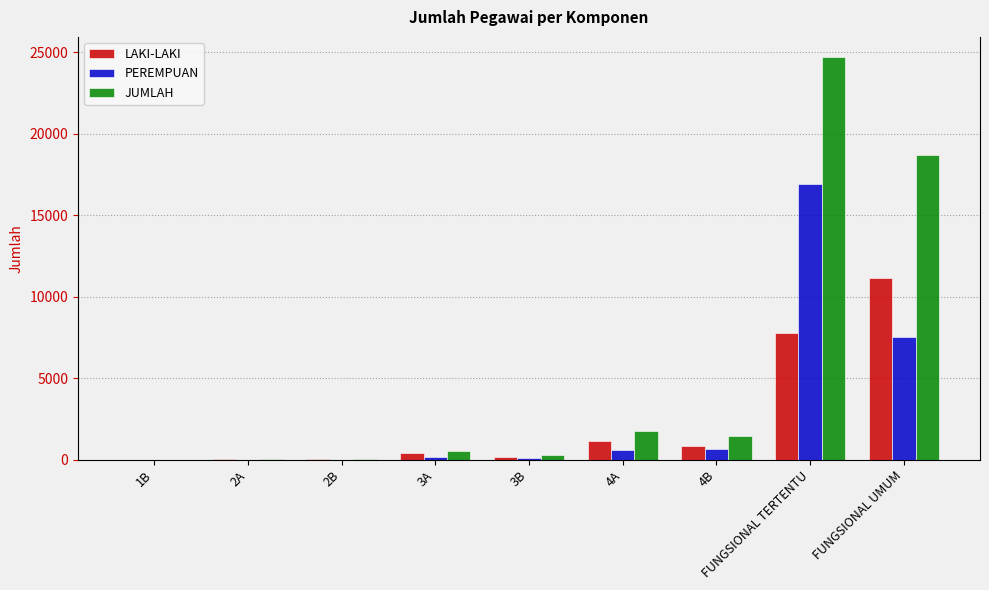

Is it true that LAKI-LAKI equals 1431 at 4B?

False